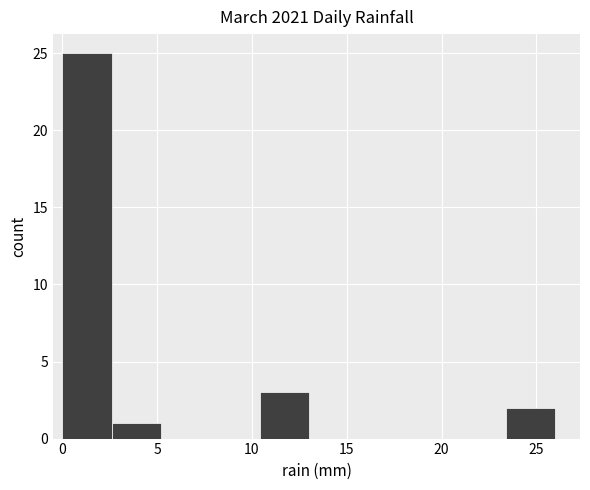

Over which range of the x-axis is the bar tallest?

0.0 to 2.6